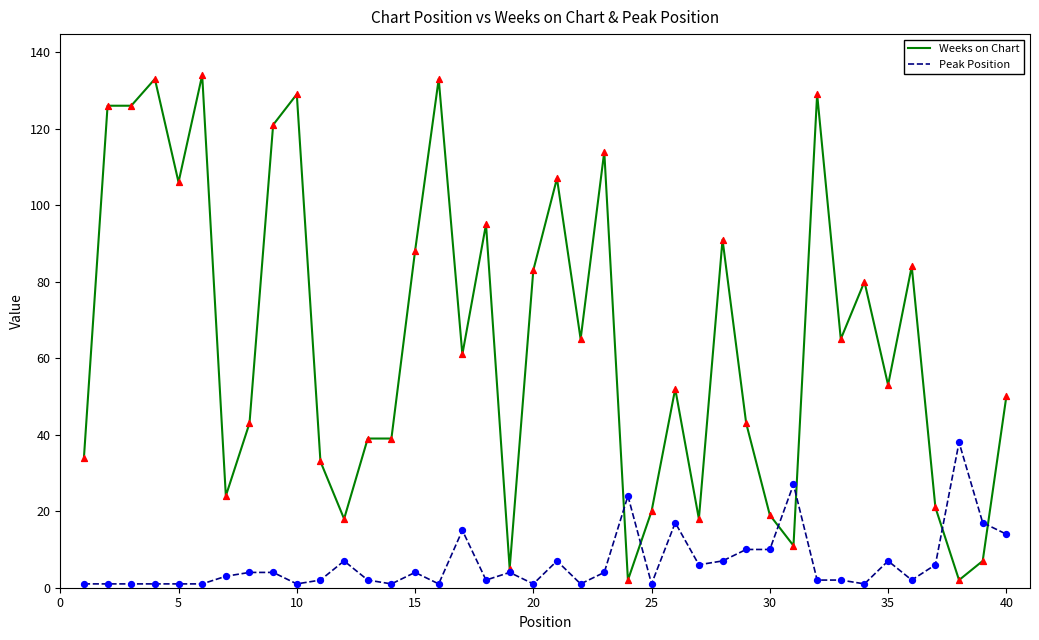

Which series has the largest total across all categories?

Weeks on Chart